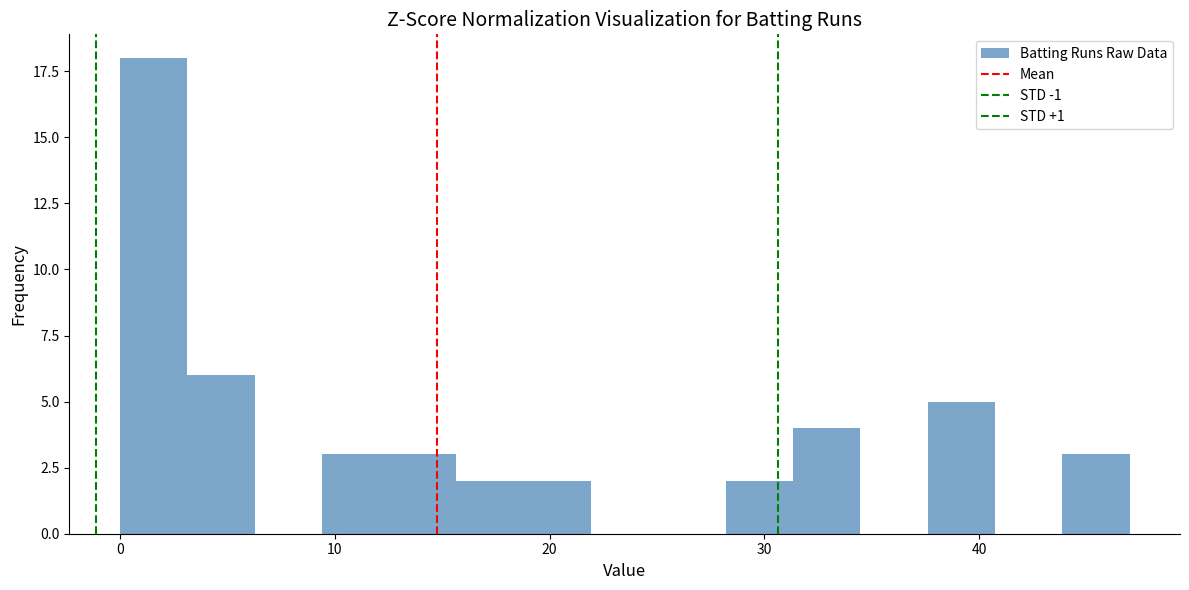

Read against the x-axis, roughly where is the centre of the tallest bar?

2